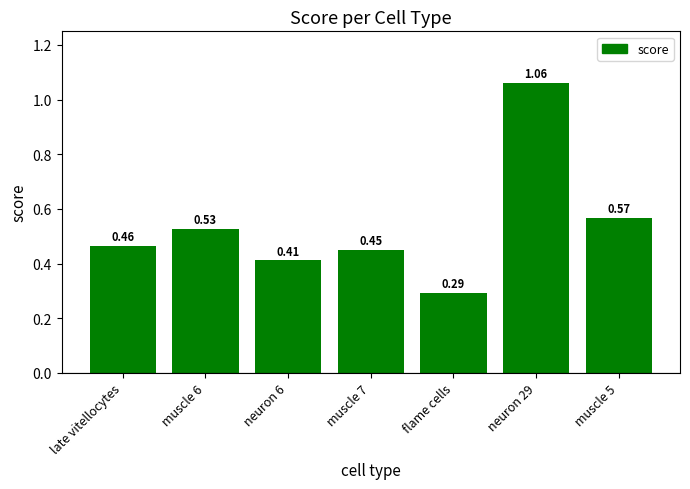

What is the change in value from neuron 6 to muscle 5?

+0.2